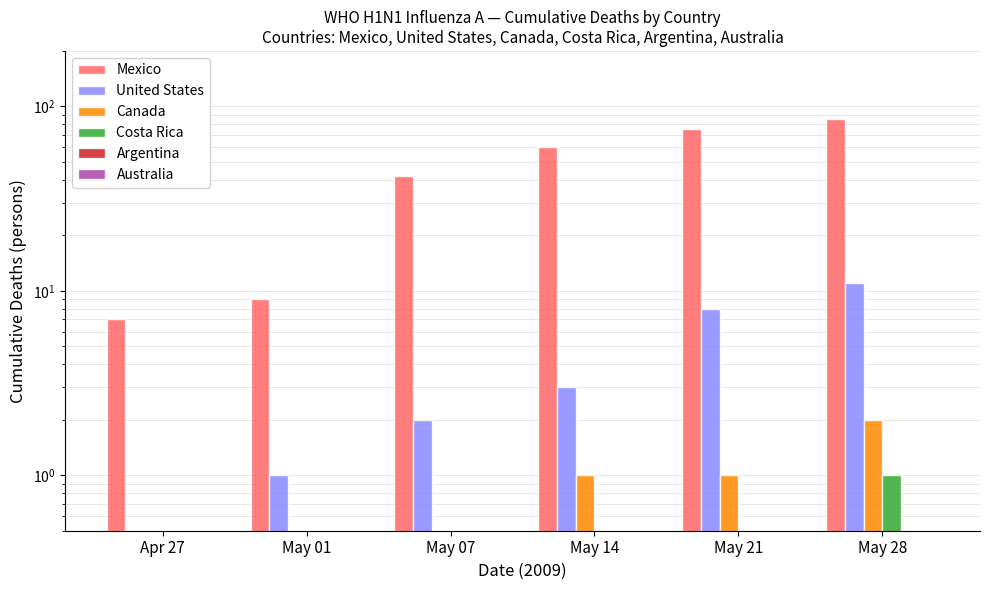

What is the difference between the highest and lowest values at May 01?

8.5